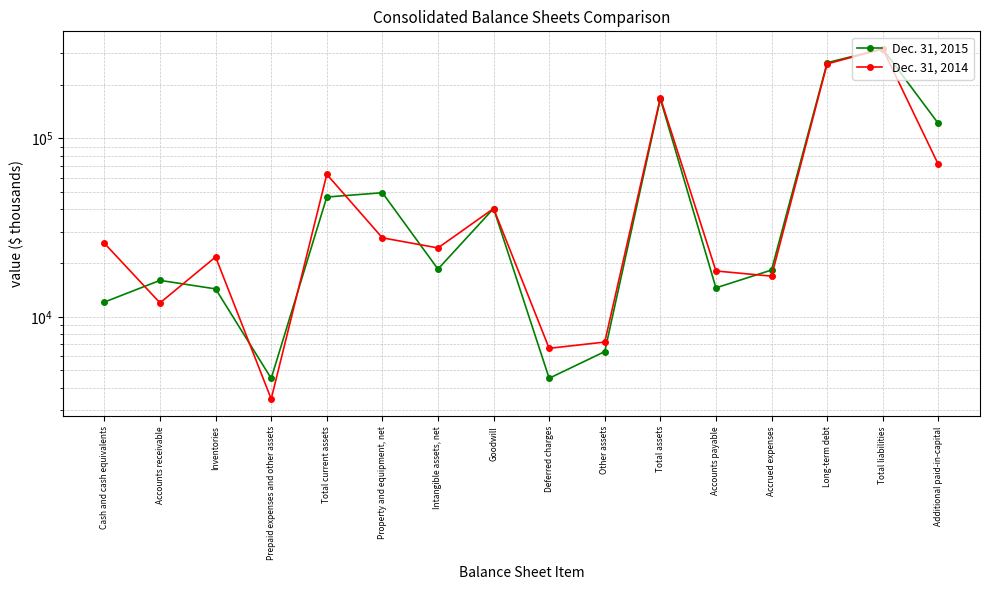

What is the label of the 16th point from the right?

Cash and cash equivalents